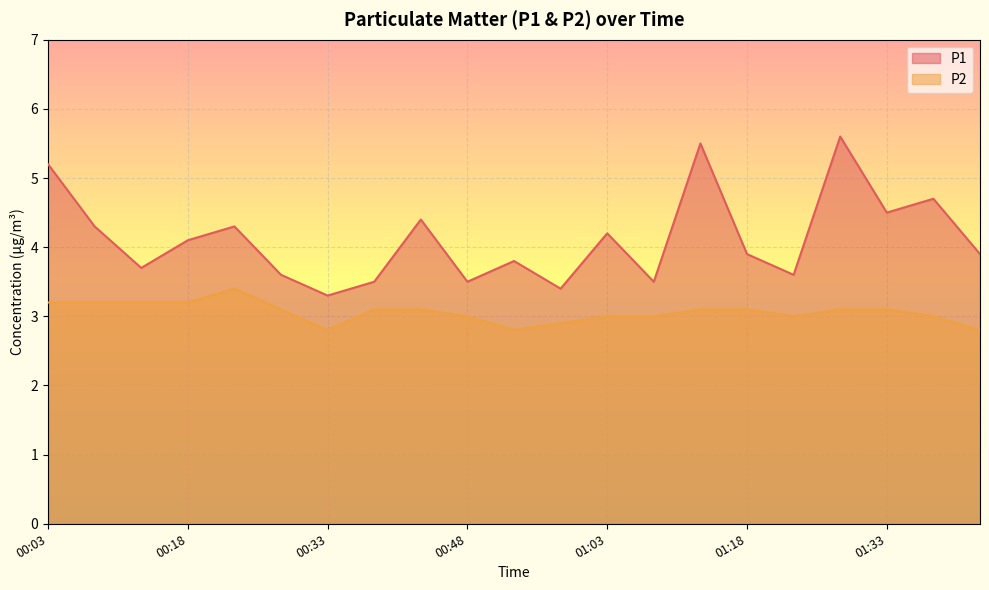

What is the approximate value of P2 at 00:38?

3.1